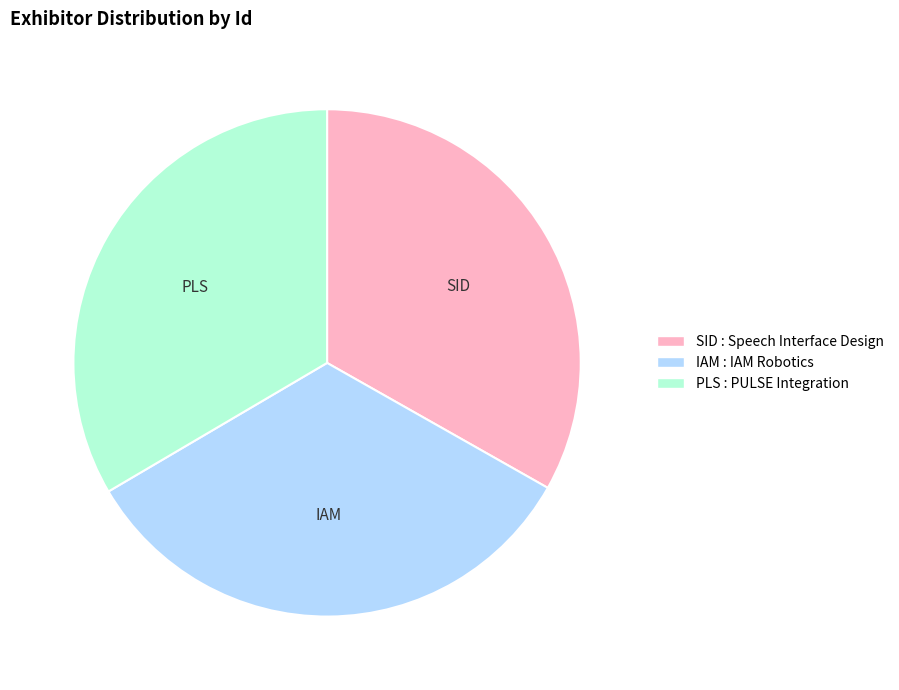

Is there a majority slice in this chart?

No